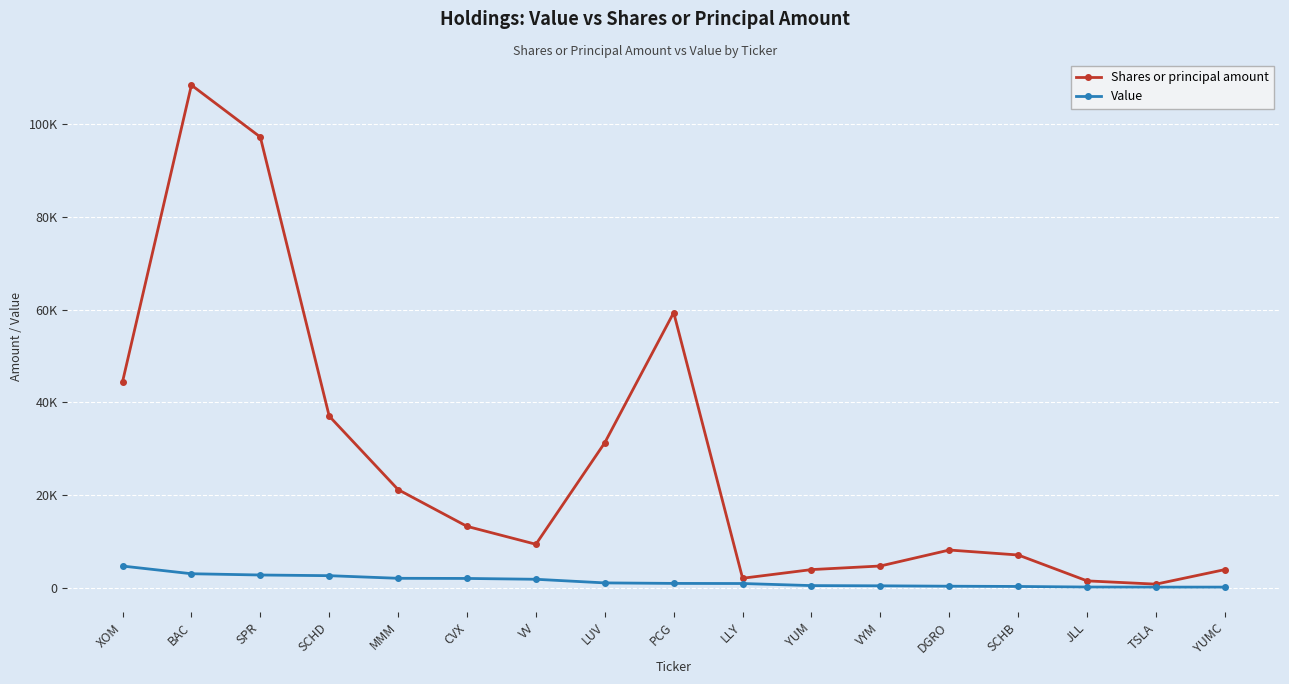

What is the difference between the Shares or principal amount values at BAC and LUV?

77011